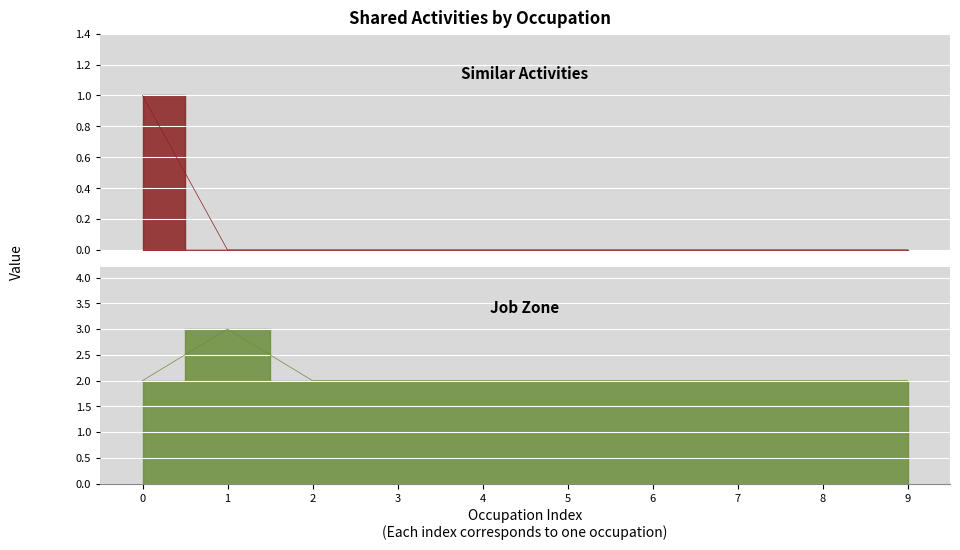

What is the sum of the Job Zone values at 1 and 3?

5